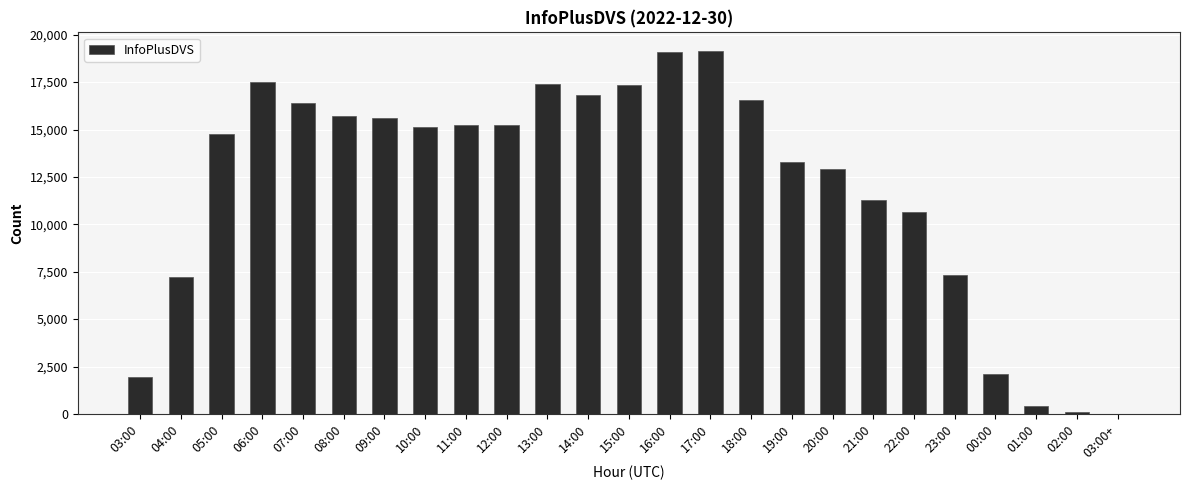

What is the greatest value displayed?

19165